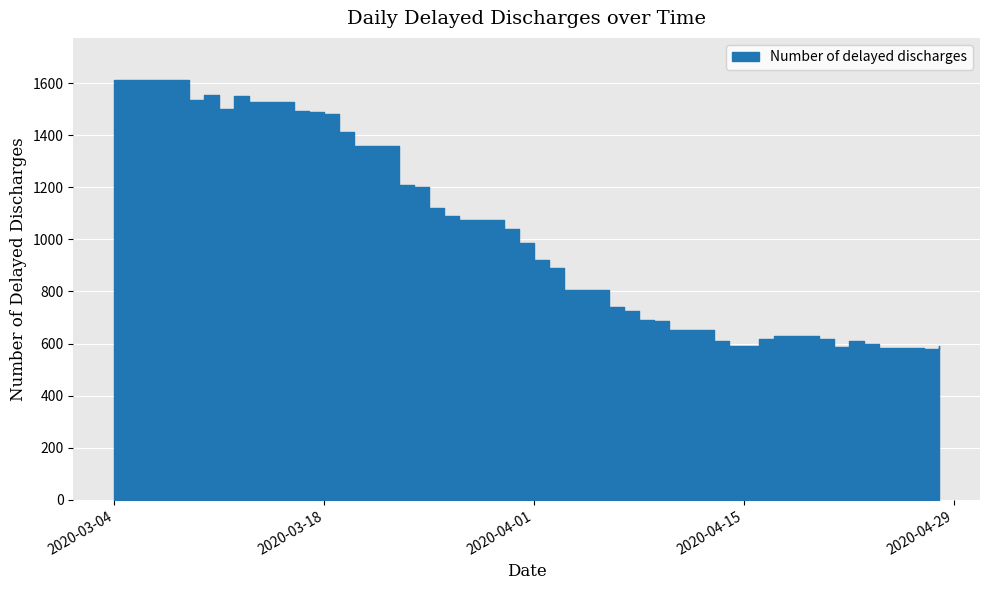

What is the change in value from 2020-04-01 to 2020-04-28?

-330